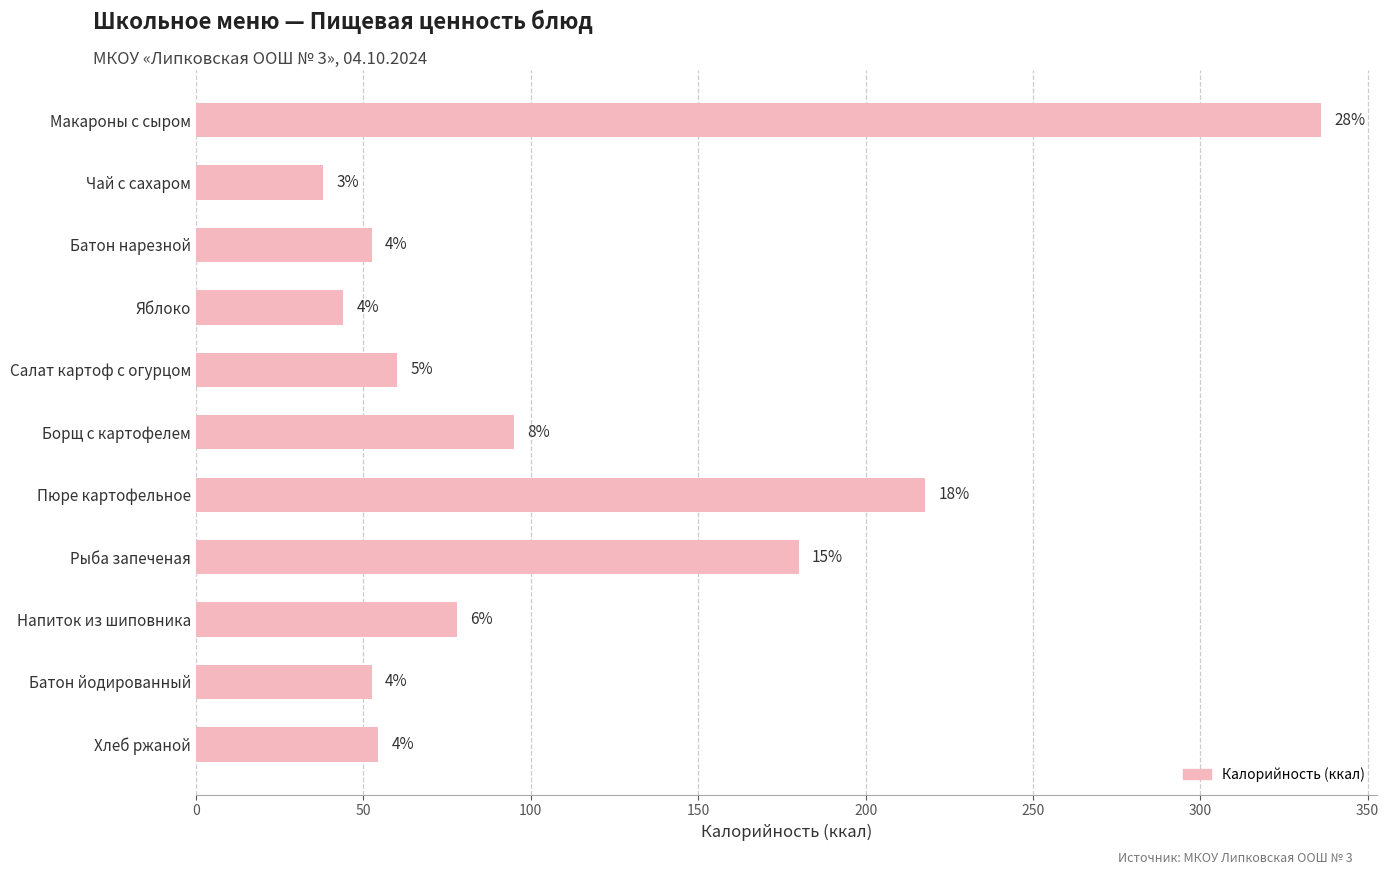

Does the chart contain any negative values?

No